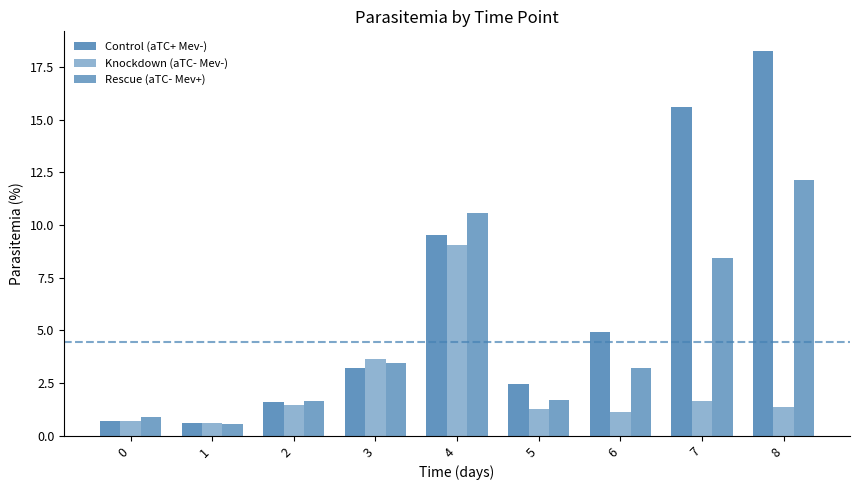

What is the sum of all Control (aTC+ Mev-) values?

57.0